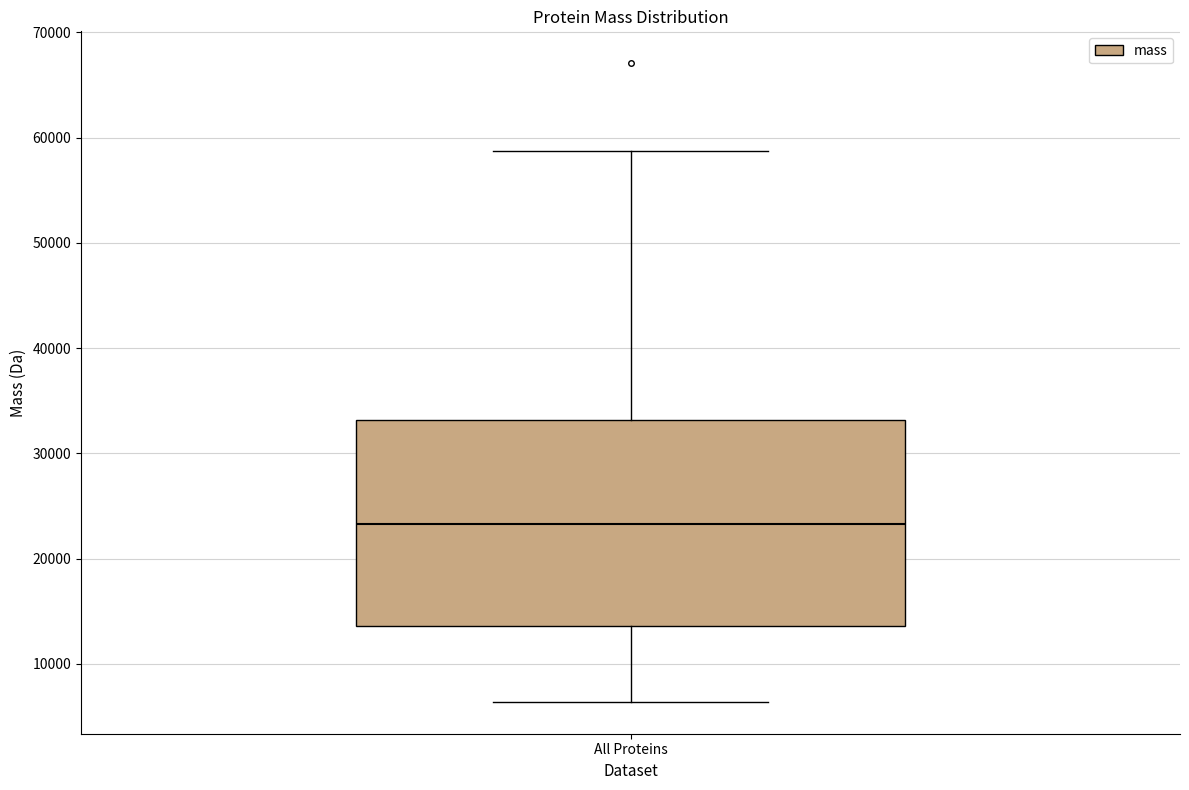

Transcribe this box plot: give where the median line is, the range the box spans, and where the two whiskers end, as read against the y-axis. The values are not printed on the chart, so give them approximately, as read against the axis.

median 23000, box 14000 to 33000, whiskers 6000 to 59000